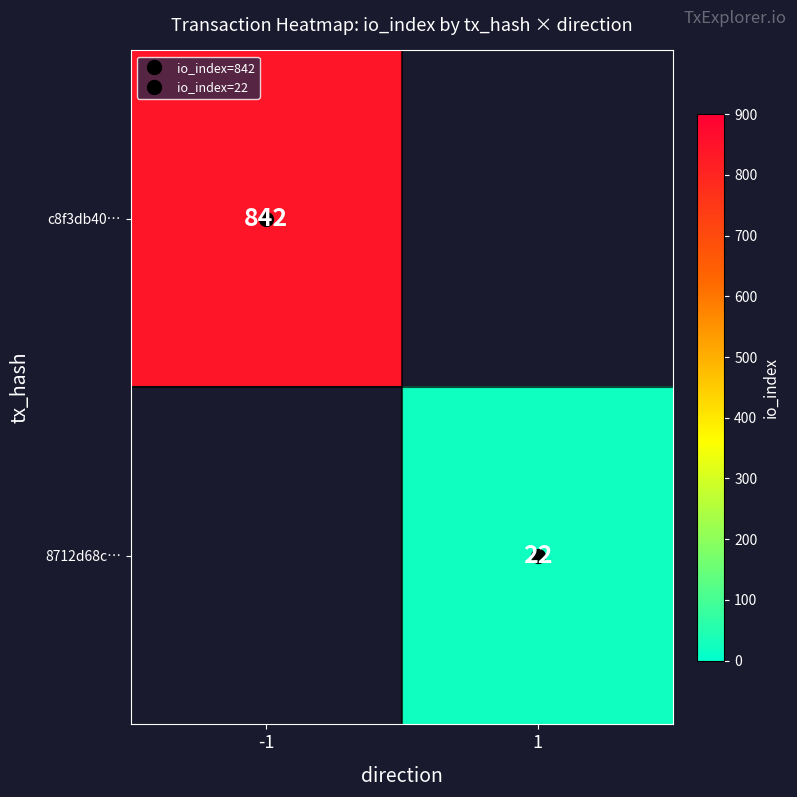

Which label corresponds to the largest value in the chart?

-1